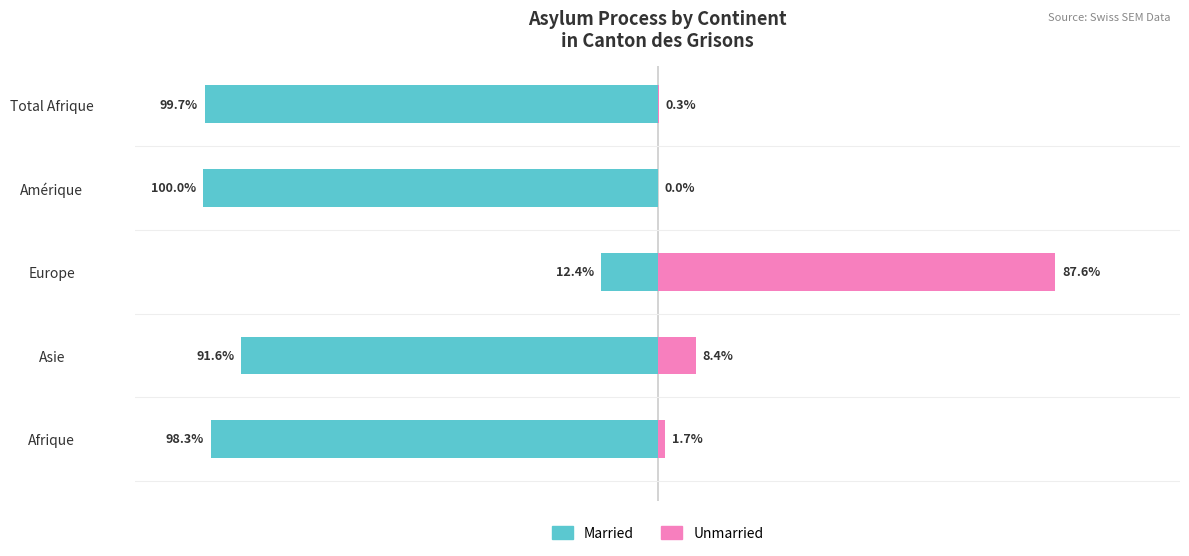

How many data points in Married are less than -98?

3